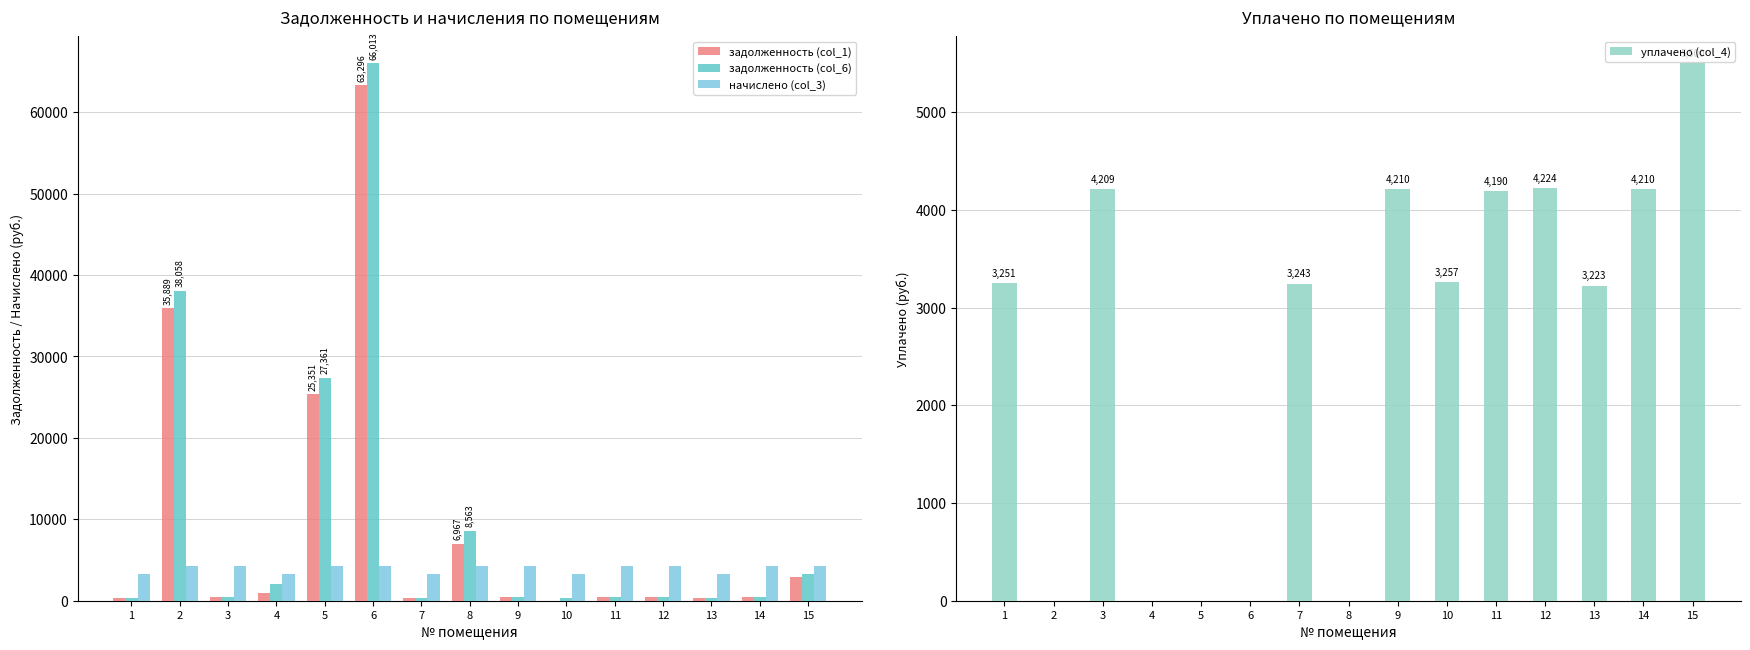

How many series are shown in this chart?

4